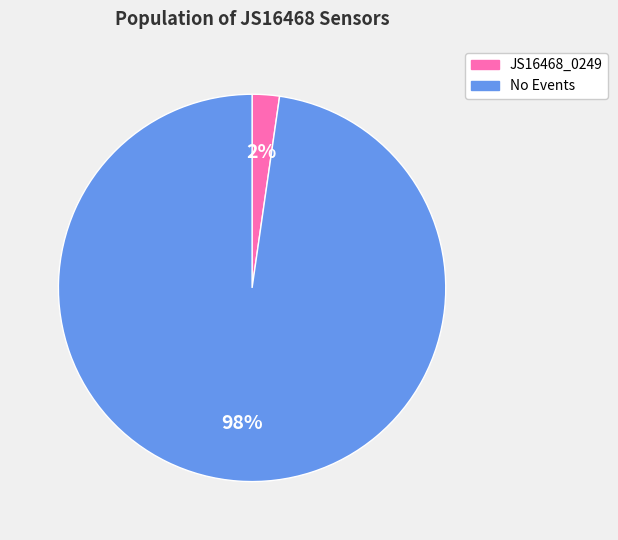

Does any single category account for the majority?

Yes